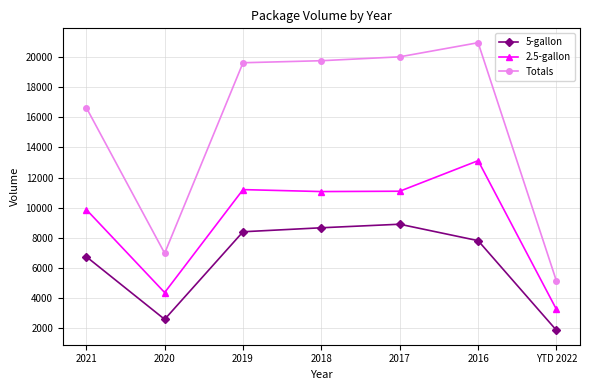

Which category has the highest value in the 5-gallon series?

2017